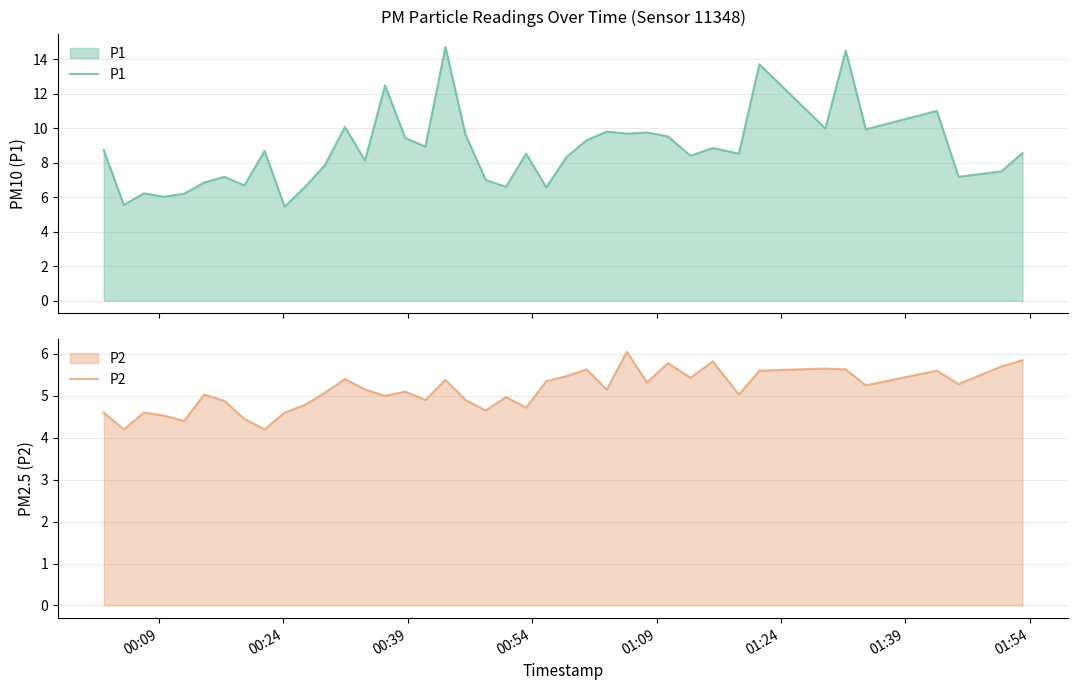

What is the minimum value for P1?

5.5